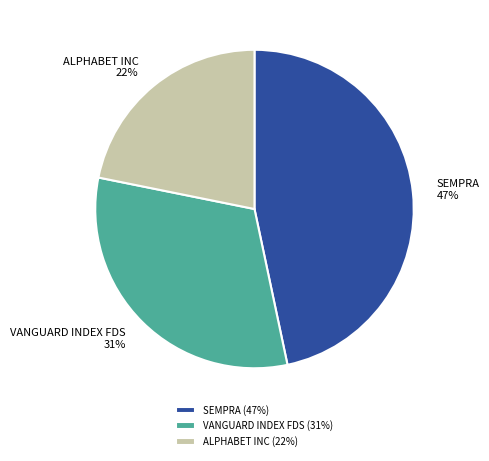

What is the ratio of the value at VANGUARD INDEX FDS to the value at SEMPRA?

0.7